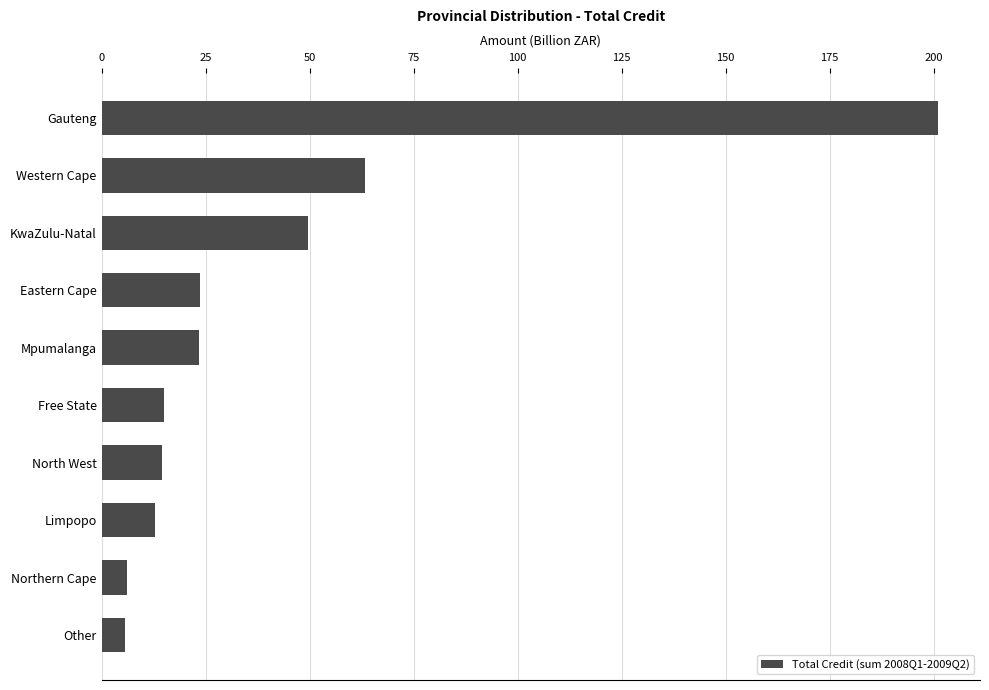

The value at Limpopo is 12.8. True or false?

True